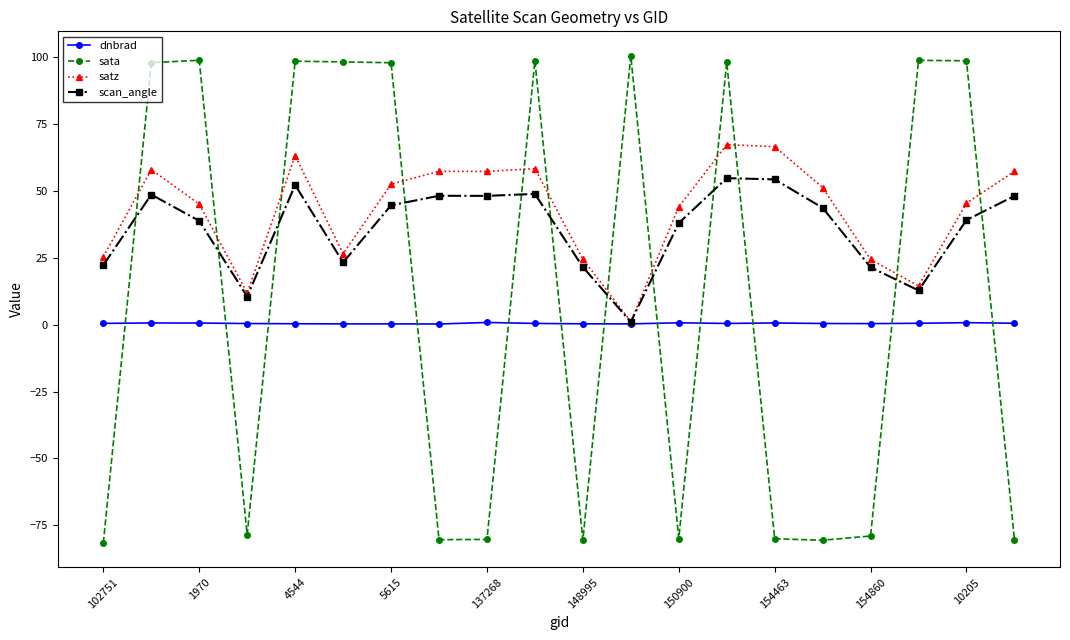

Rank the series by their maximum value, from highest to lowest.

sata, satz, scan_angle, dnbrad